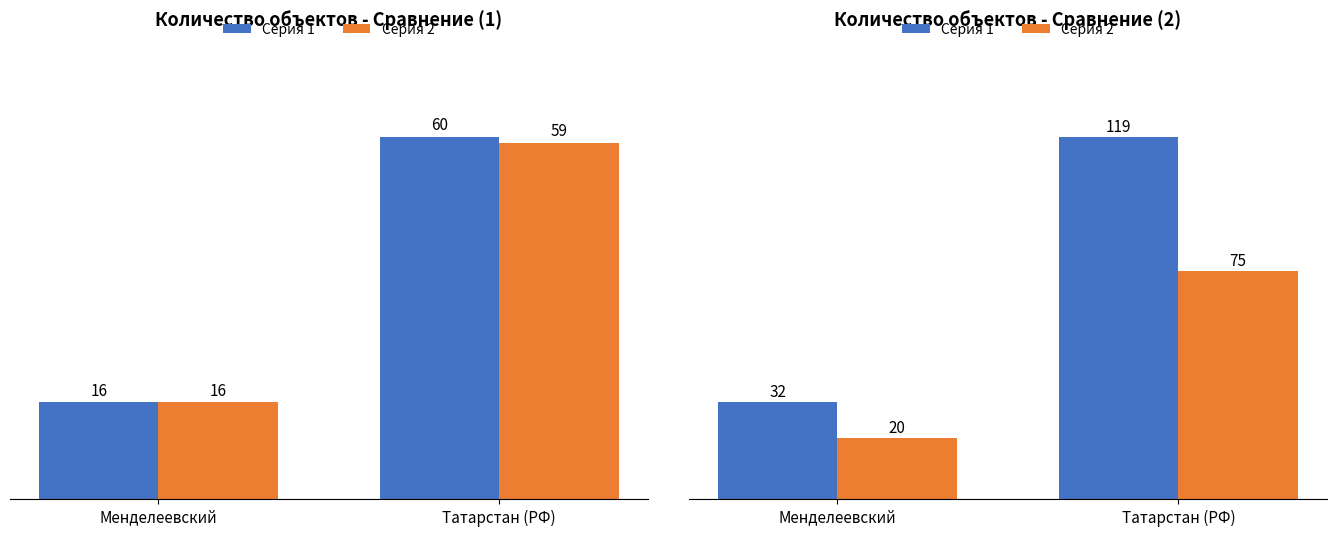

Which series has the largest total across all categories?

Серия 1